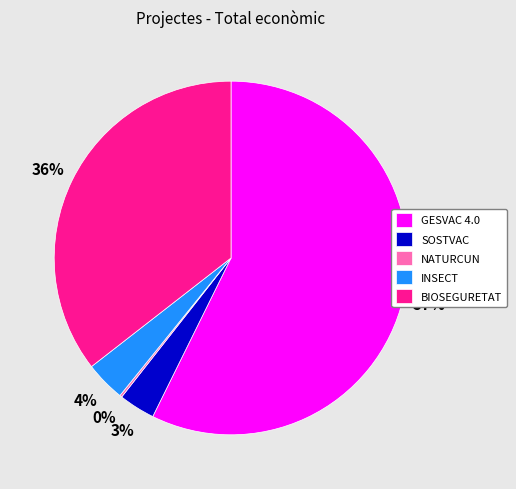

To the nearest percent, what portion does INSECT represent?

4%